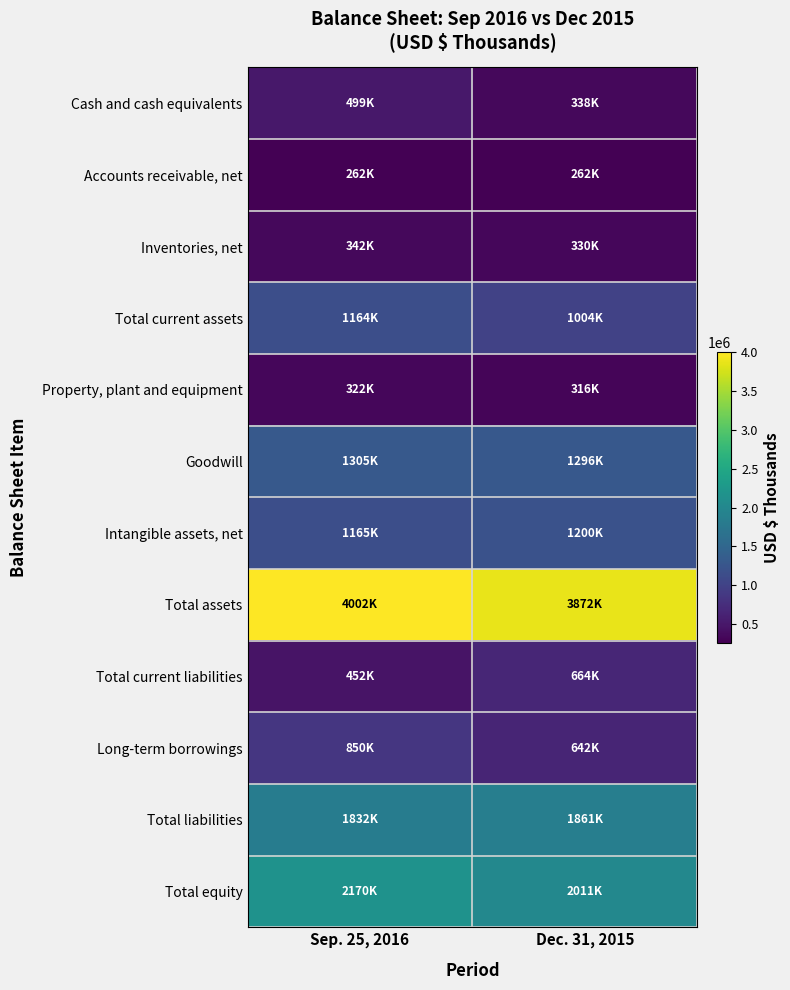

At which category is the sum across all series the highest?

Sep. 25, 2016